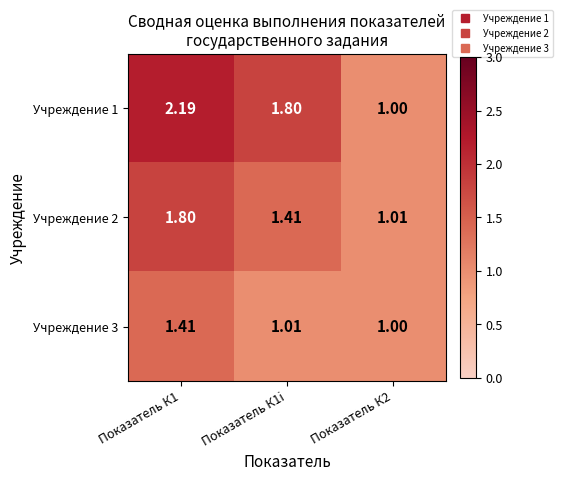

How many categories are shown in the chart?

3